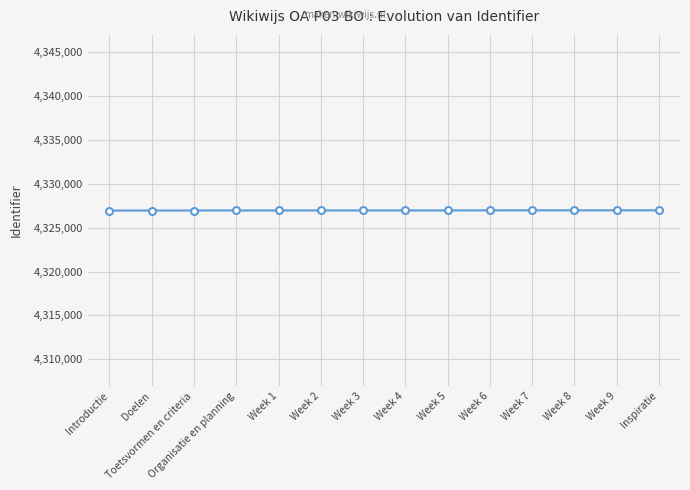

What is the sum of all values?

60577655